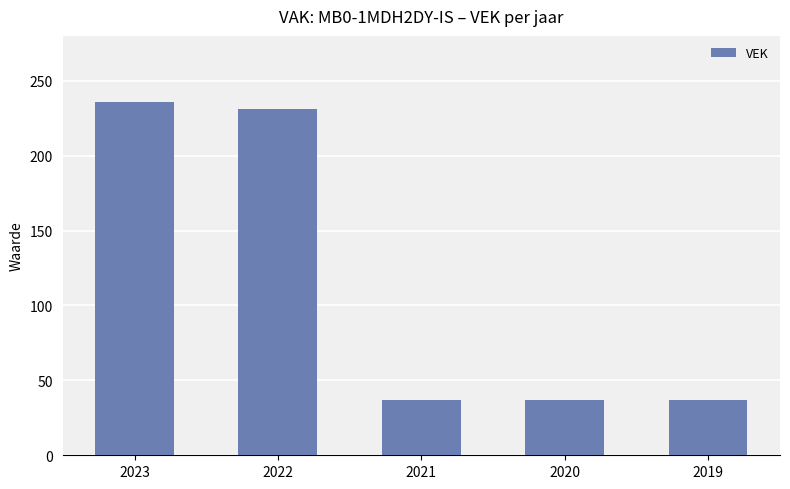

What is the change in value from 2023 to 2022?

-5